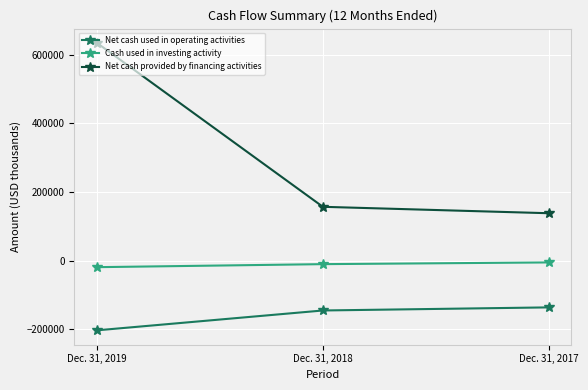

Count the number of data series in this chart.

3